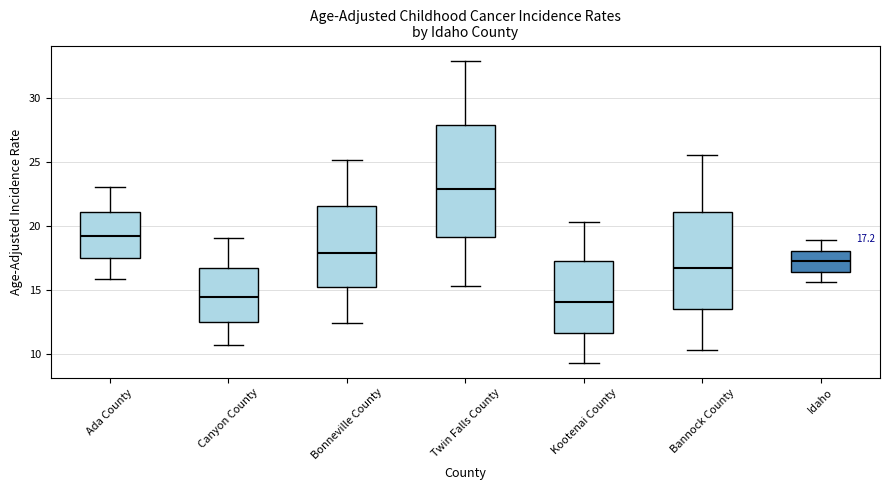

Comparing the boxes themselves (not the whiskers), which one is the tallest?

Twin Falls County